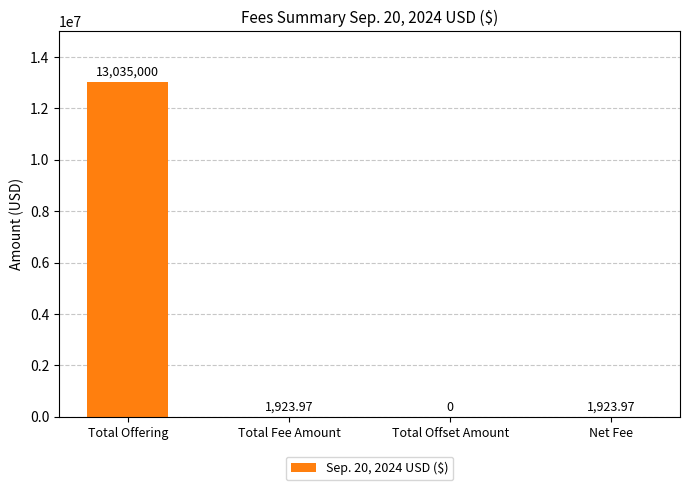

Which category has the highest value across all series?

Total Offering